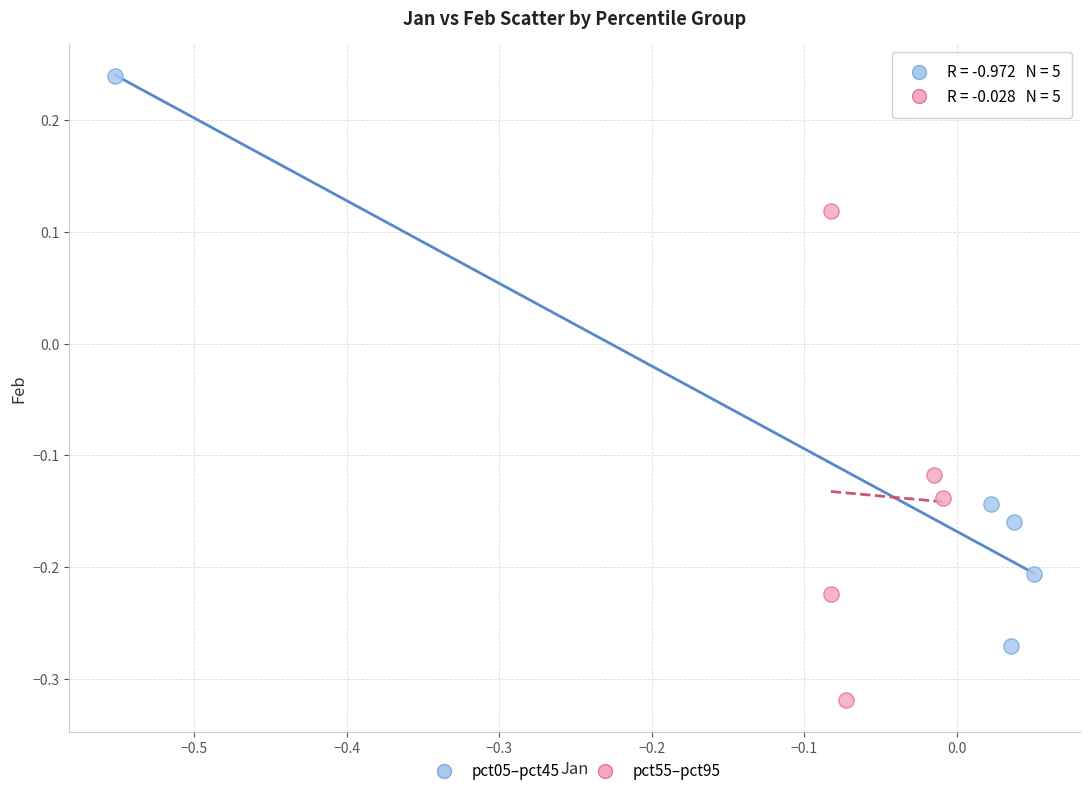

Which series contains the lowest Y value?

pct55–pct95